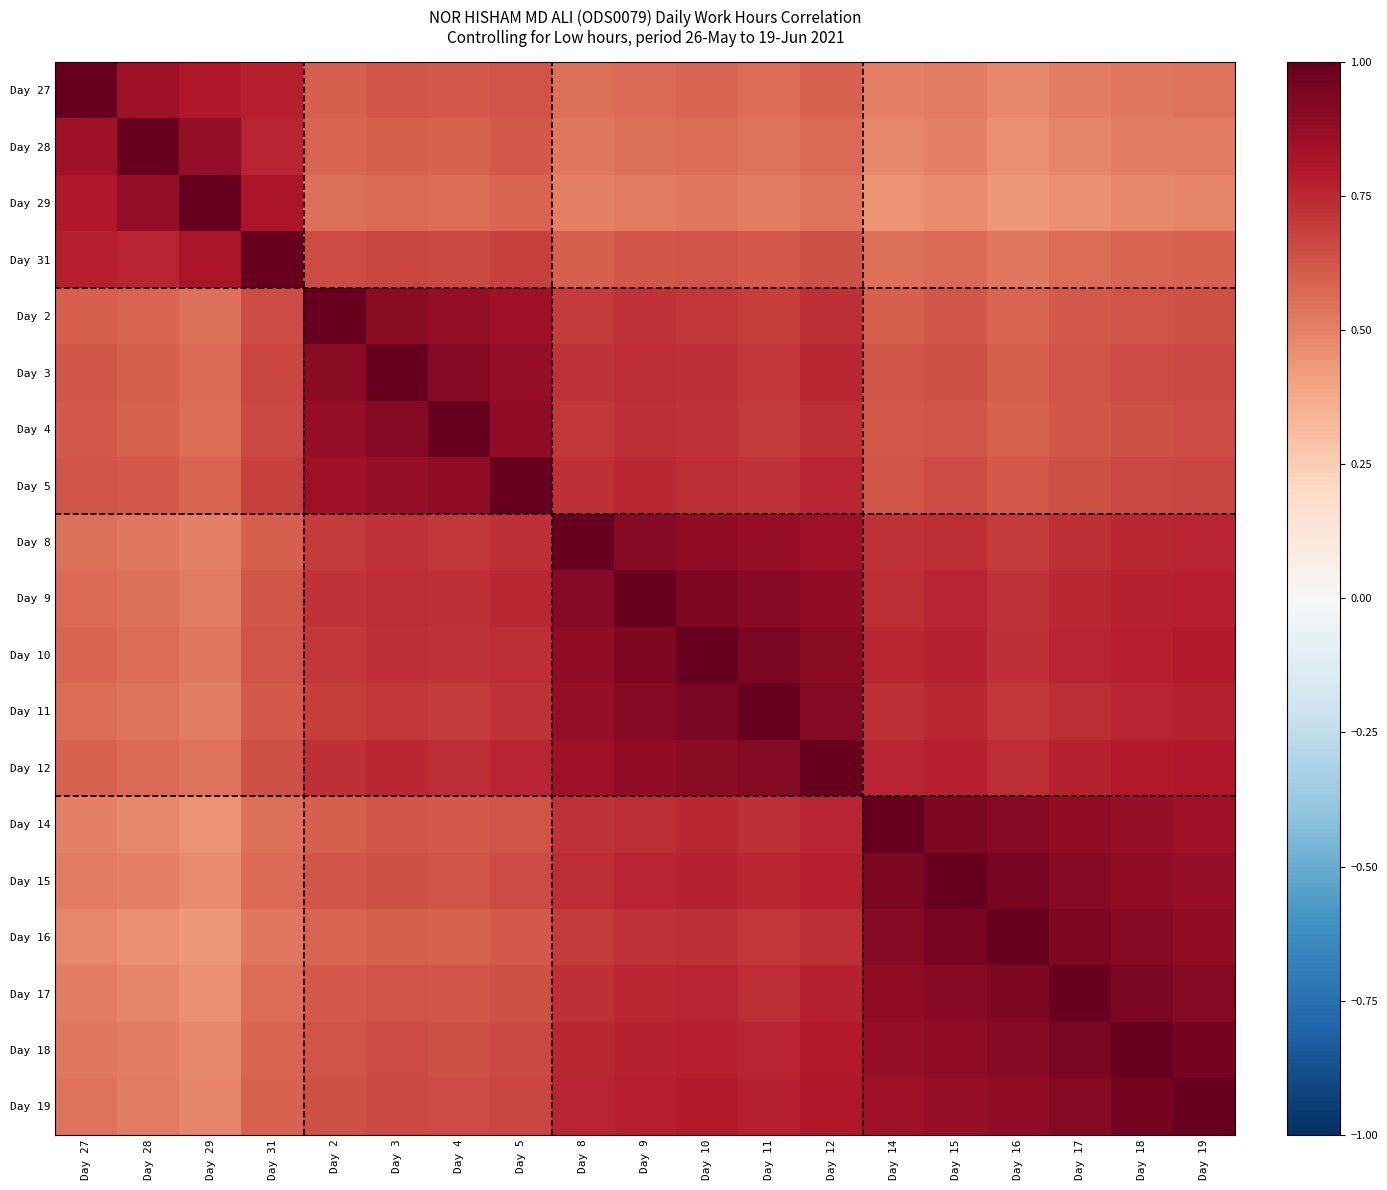

Which series has the largest range (max minus min)?

Day 29